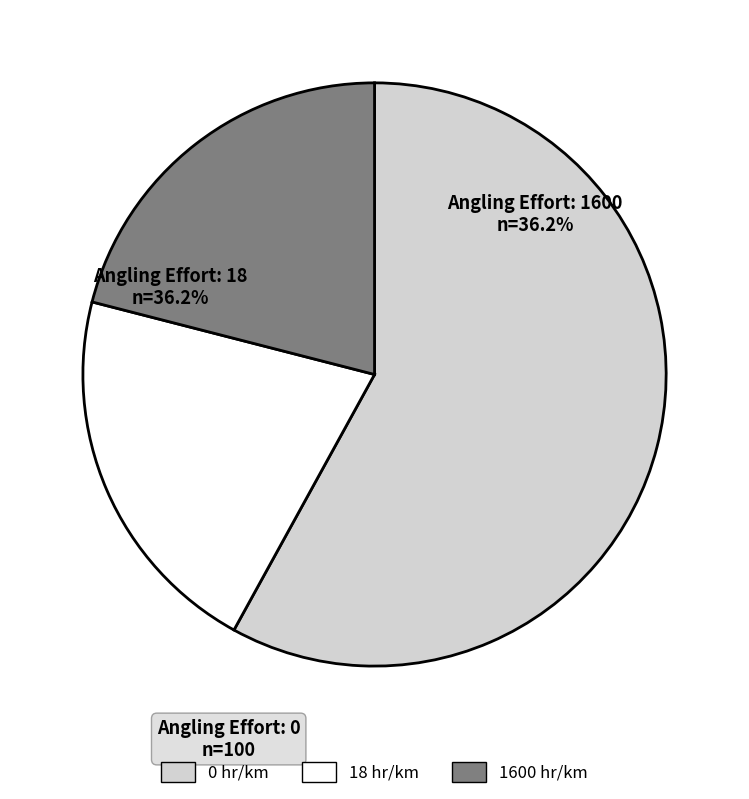

Is it true that 1600 is 21% of the pie?

True